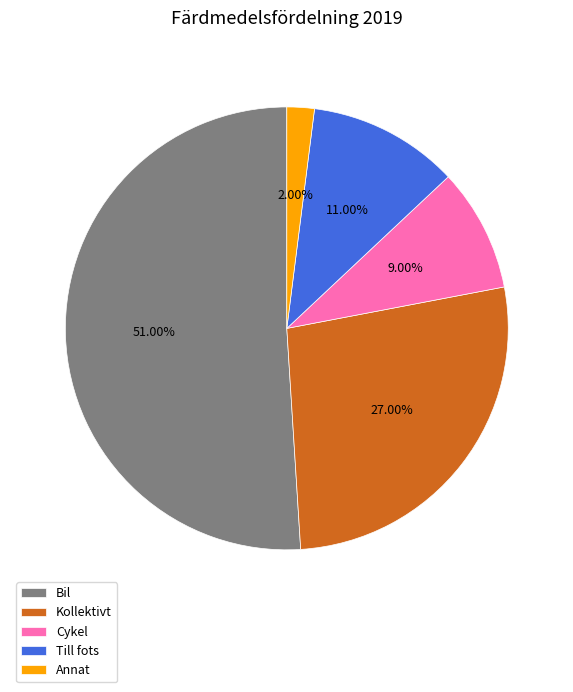

To the nearest percent, what is the average slice percentage?

20%